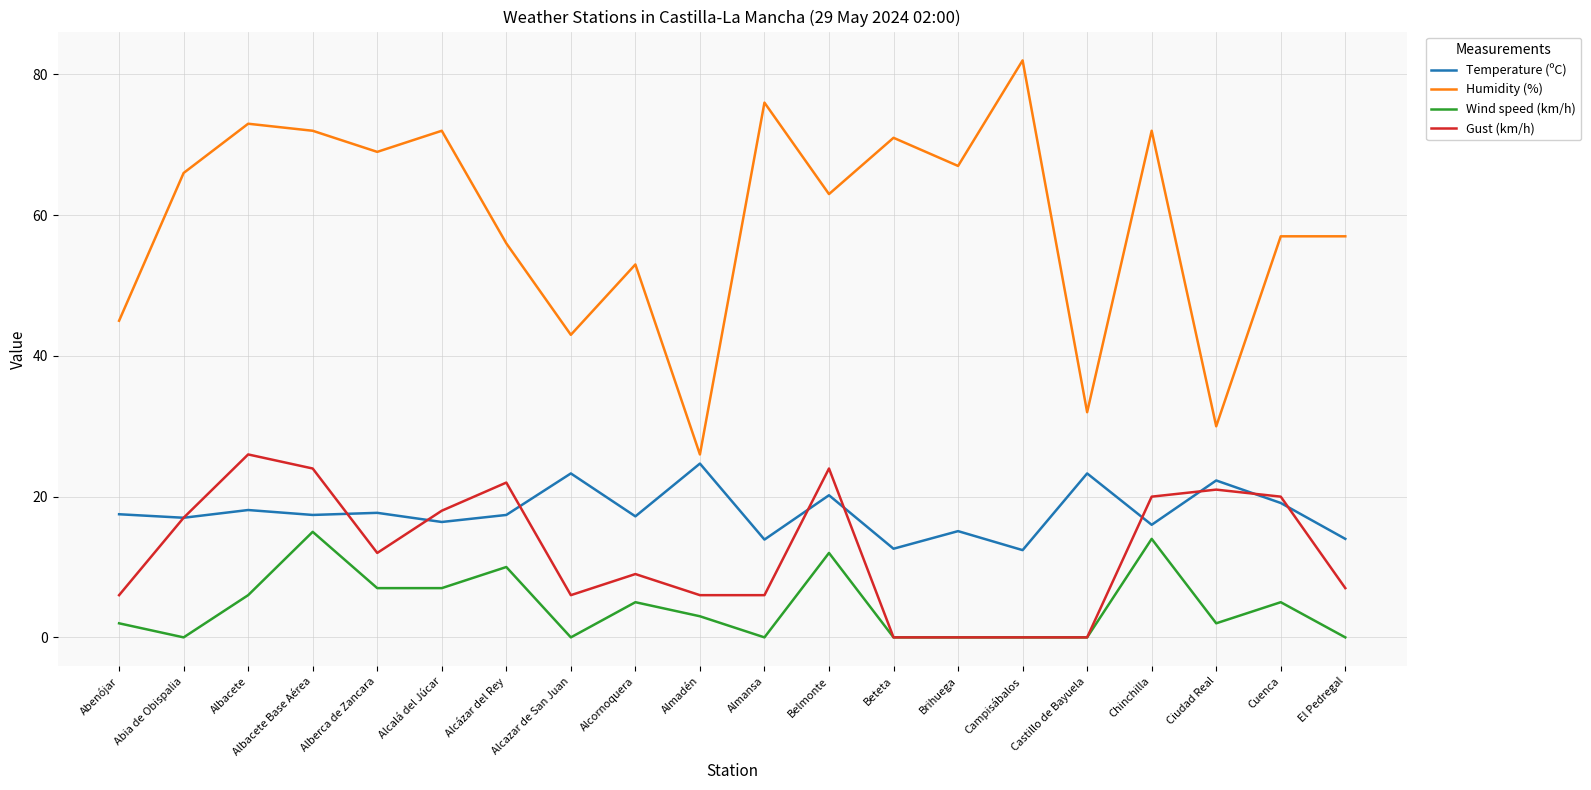

What position from the left is Ciudad Real?

18